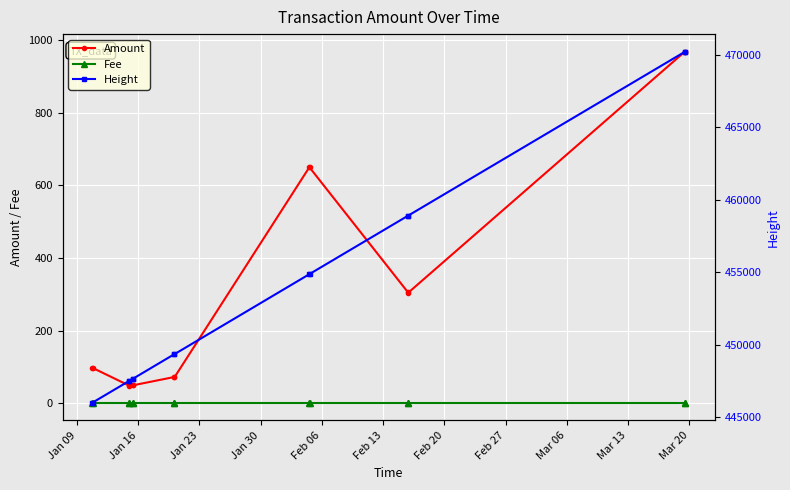

True or false: Height and Fee intersect in this chart.

False